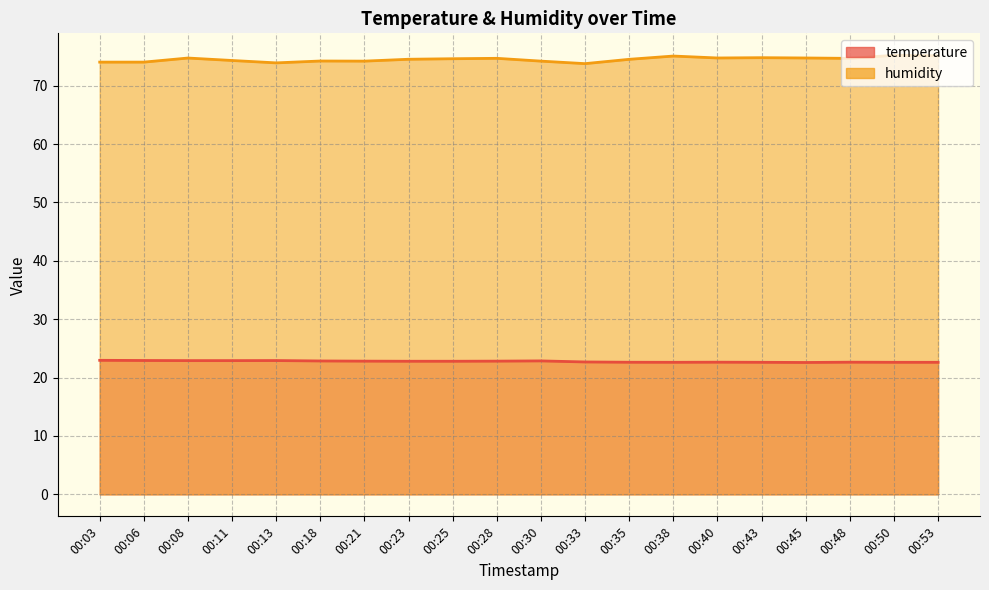

In humidity, how many points are higher than both neighbors (excluding endpoints)?

6